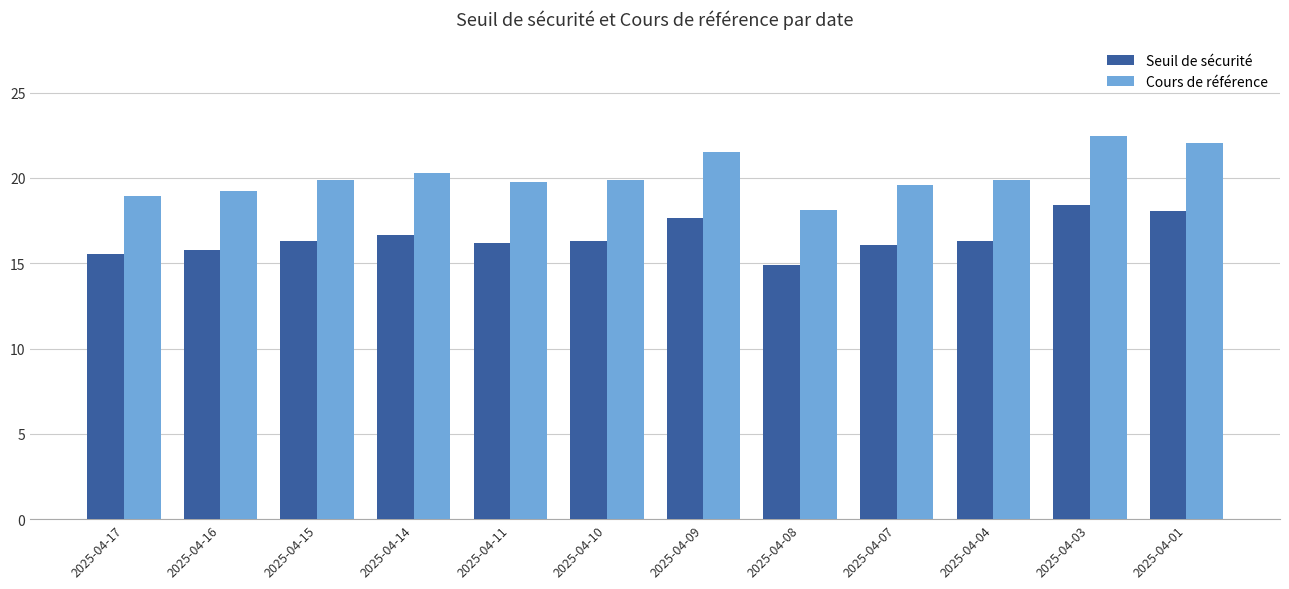

Is the value of Cours de référence at 2025-04-04 greater than the value of Seuil de sécurité at 2025-04-07?

Yes